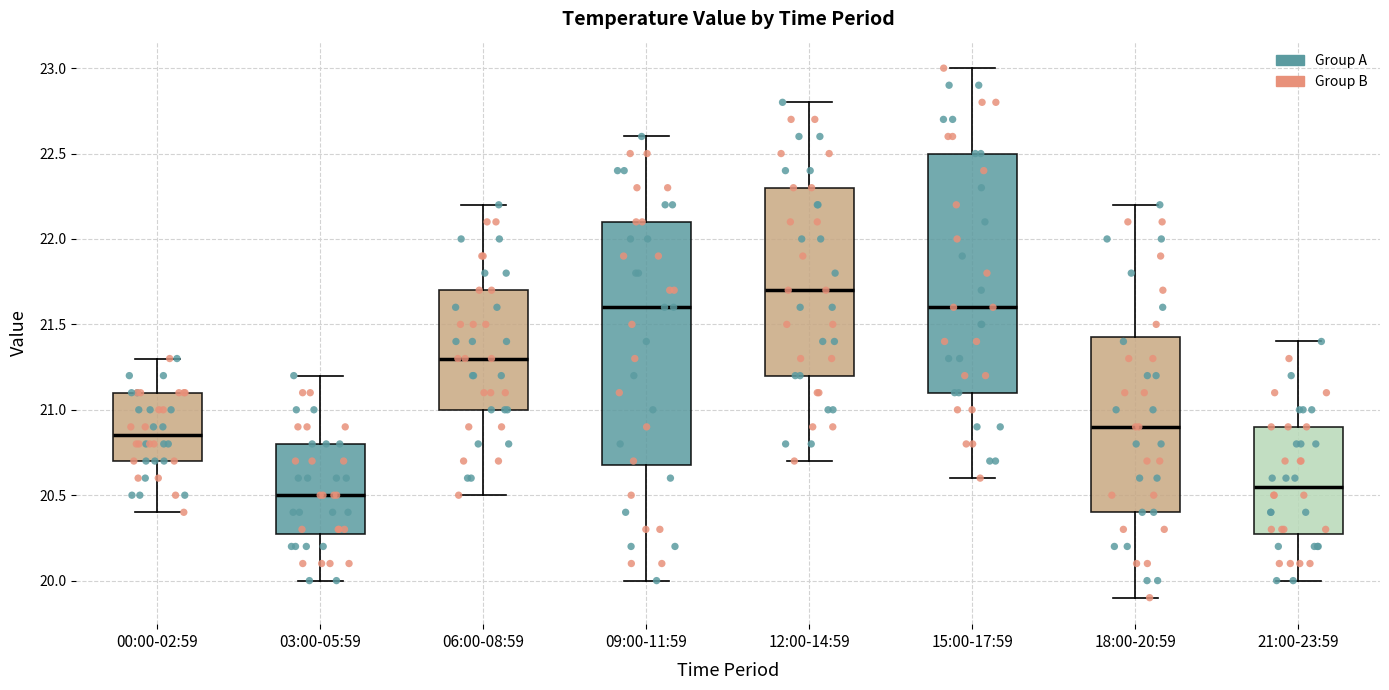

Reading left to right, transcribe this box plot: for each box, give where its median line is, the range the box spans, and where its two whiskers end, as read against the y-axis. The values are not printed on the chart, so give them approximately, as read against the axis.

00:00-02:59: median 20.85, box 20.70 to 21.10, whiskers 20.40 to 21.30
03:00-05:59: median 20.50, box 20.30 to 20.80, whiskers 20.00 to 21.20
06:00-08:59: median 21.30, box 21.00 to 21.70, whiskers 20.50 to 22.20
09:00-11:59: median 21.60, box 20.70 to 22.10, whiskers 20.00 to 22.60
12:00-14:59: median 21.70, box 21.20 to 22.30, whiskers 20.70 to 22.80
15:00-17:59: median 21.60, box 21.10 to 22.50, whiskers 20.60 to 23.00
18:00-20:59: median 20.90, box 20.40 to 21.45, whiskers 19.90 to 22.20
21:00-23:59: median 20.55, box 20.30 to 20.90, whiskers 20.00 to 21.40